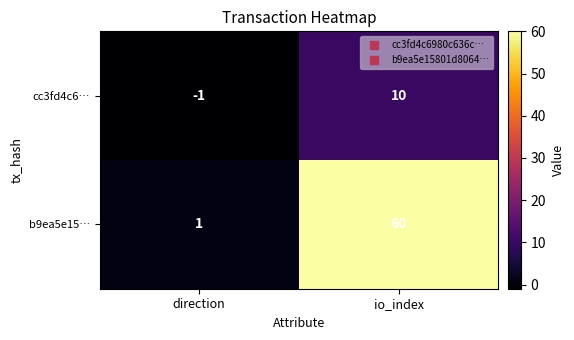

At how many categories does at least one series exceed 43?

1